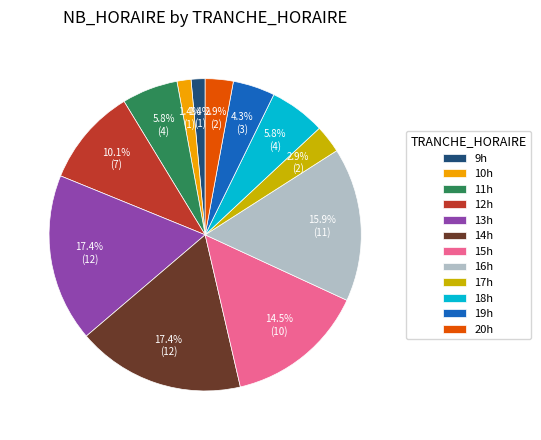

What is the ratio of the value at 19h to the value at 12h?

0.4